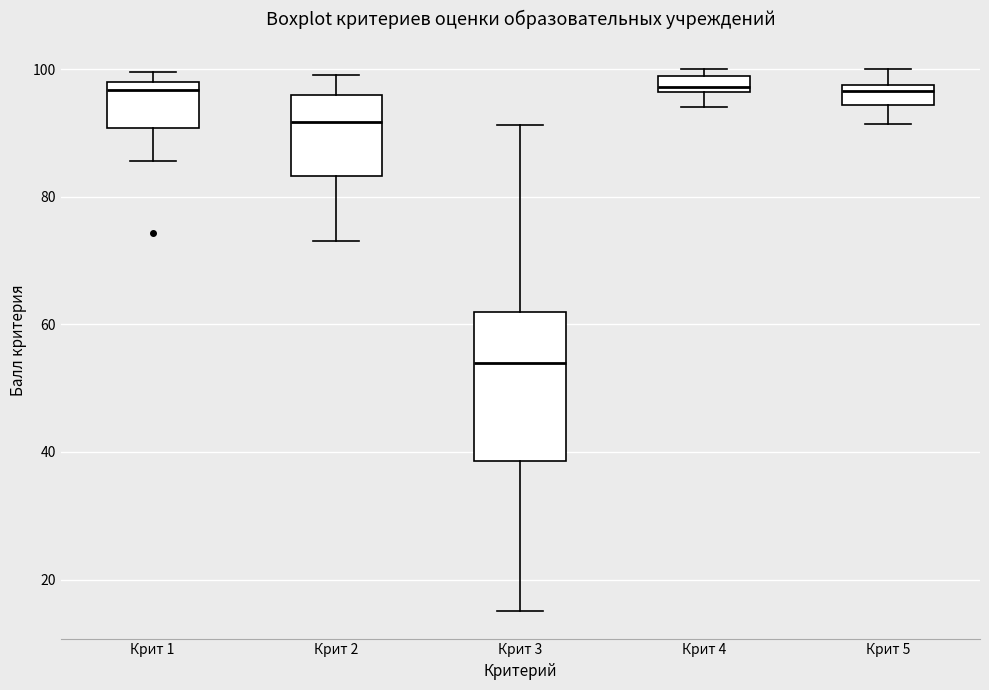

Which box is the tallest, from its lower edge to its upper edge?

Крит 3